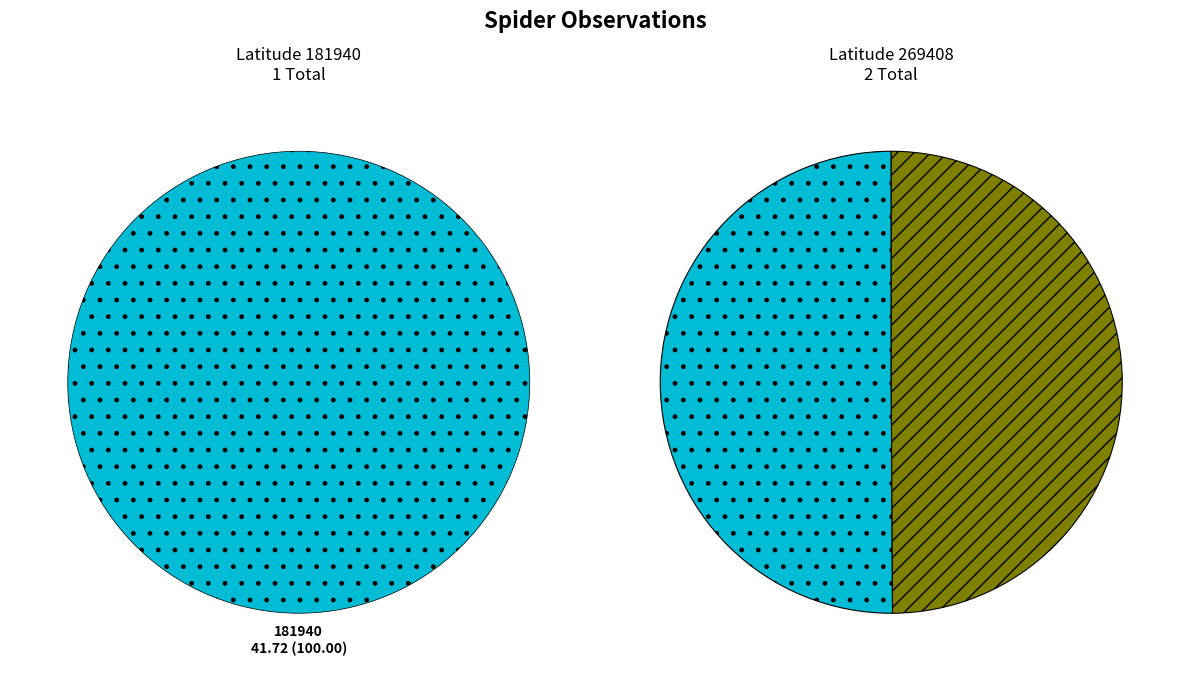

Which has a higher value, 269408 or 181940?

181940